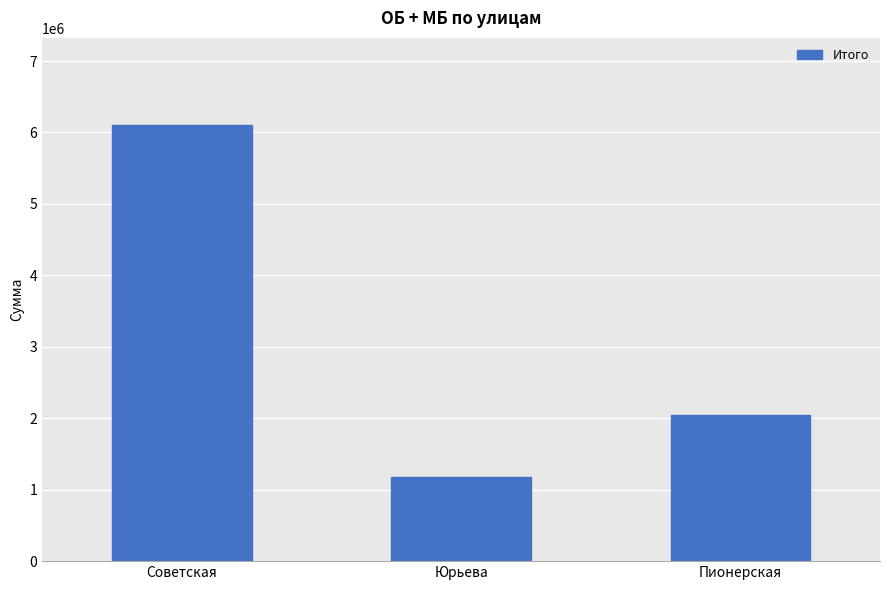

What is the change in value from Советская to Пионерская?

-4053307.4